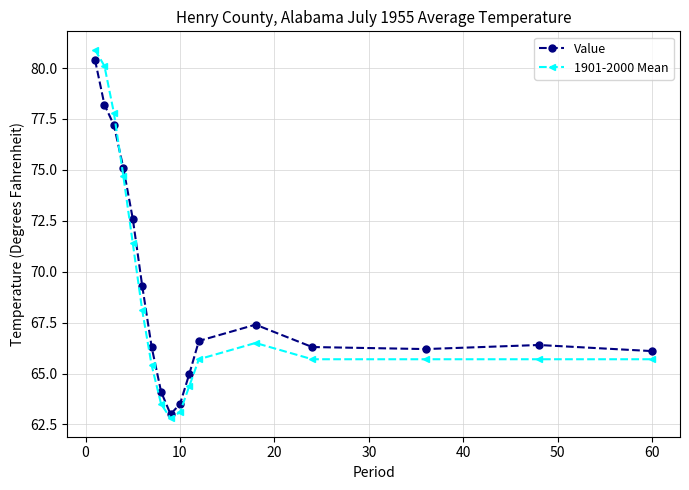

What is the sum of all 1901-2000 Mean values?

1167.2